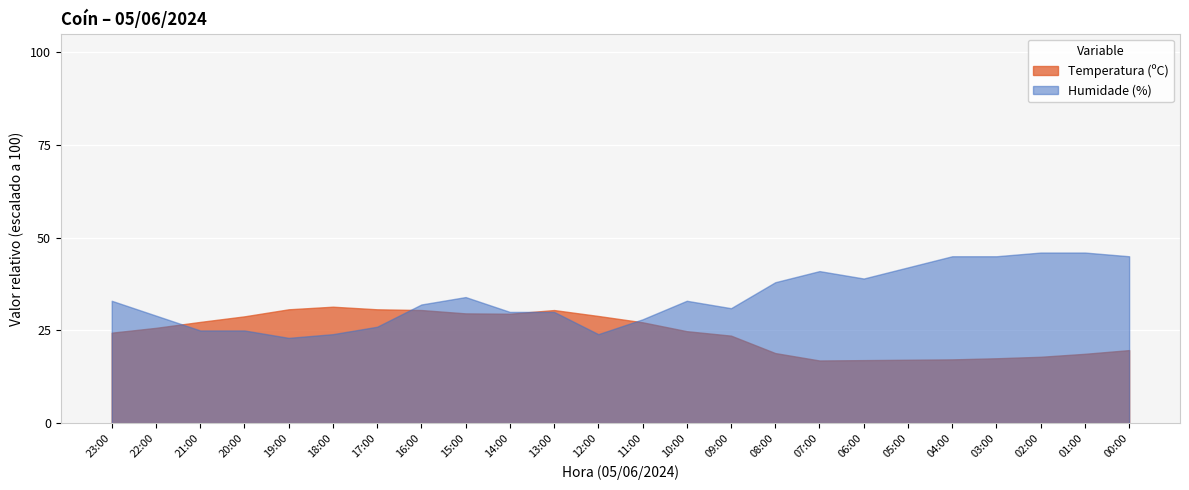

The value of Temperatura (ºC) at 01:00 is 27.9. True or false?

False